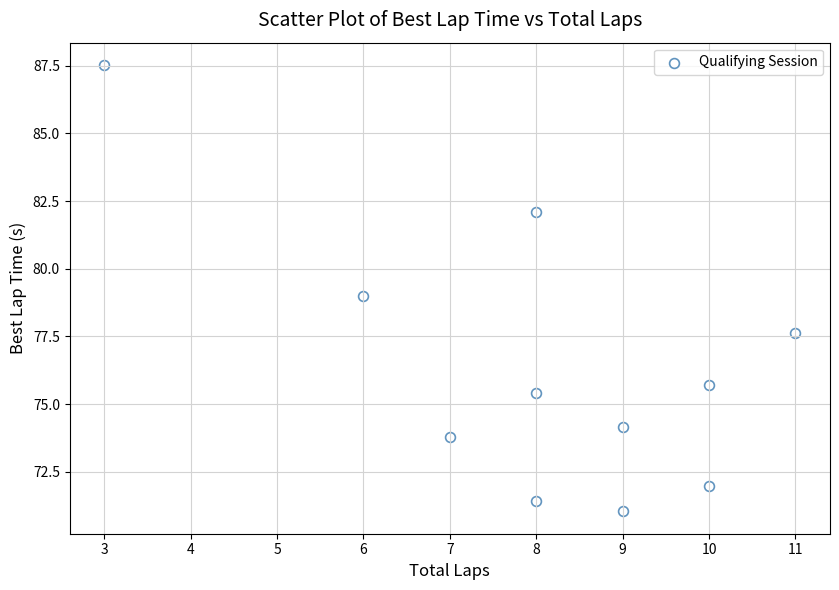

What is the average X value?

8.1